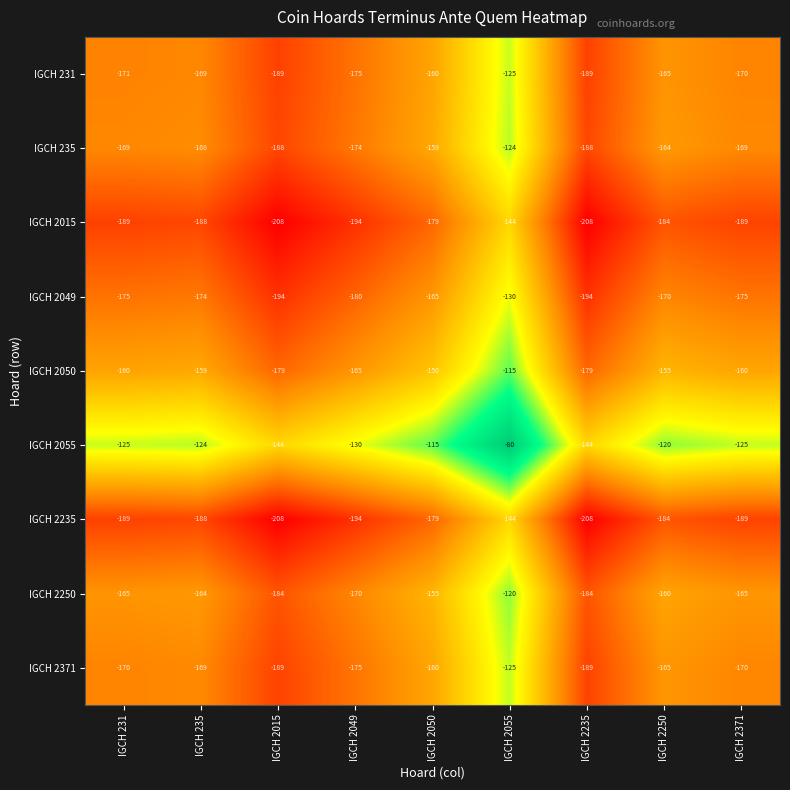

What is the difference between the second highest and minimum values in the IGCH 2250 series?

29